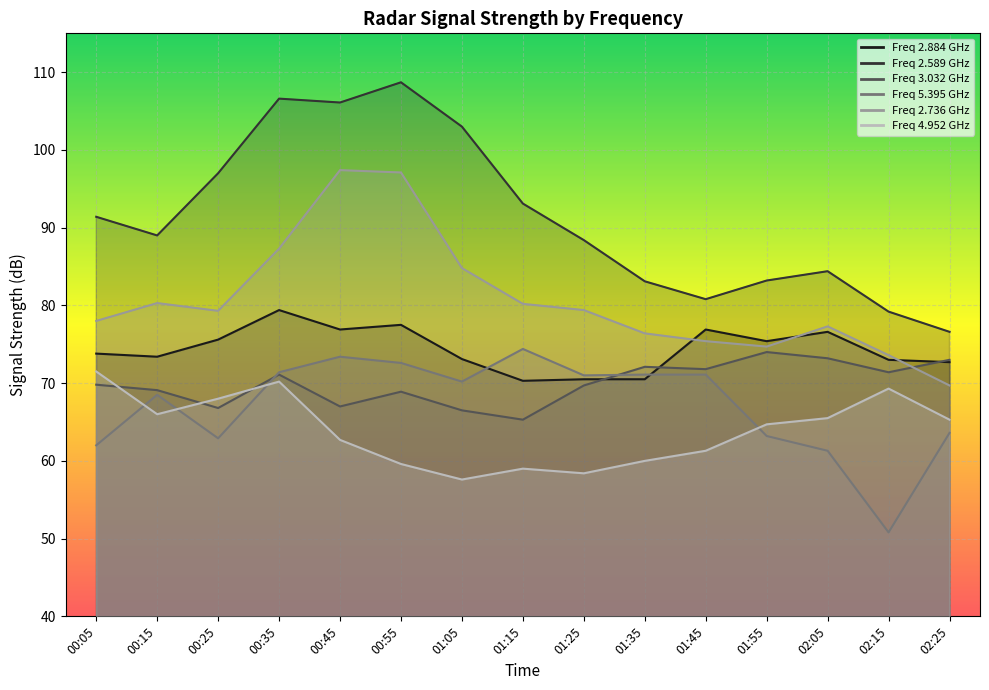

The 4.952 series shows 93.4 at 01:35. True or false?

False